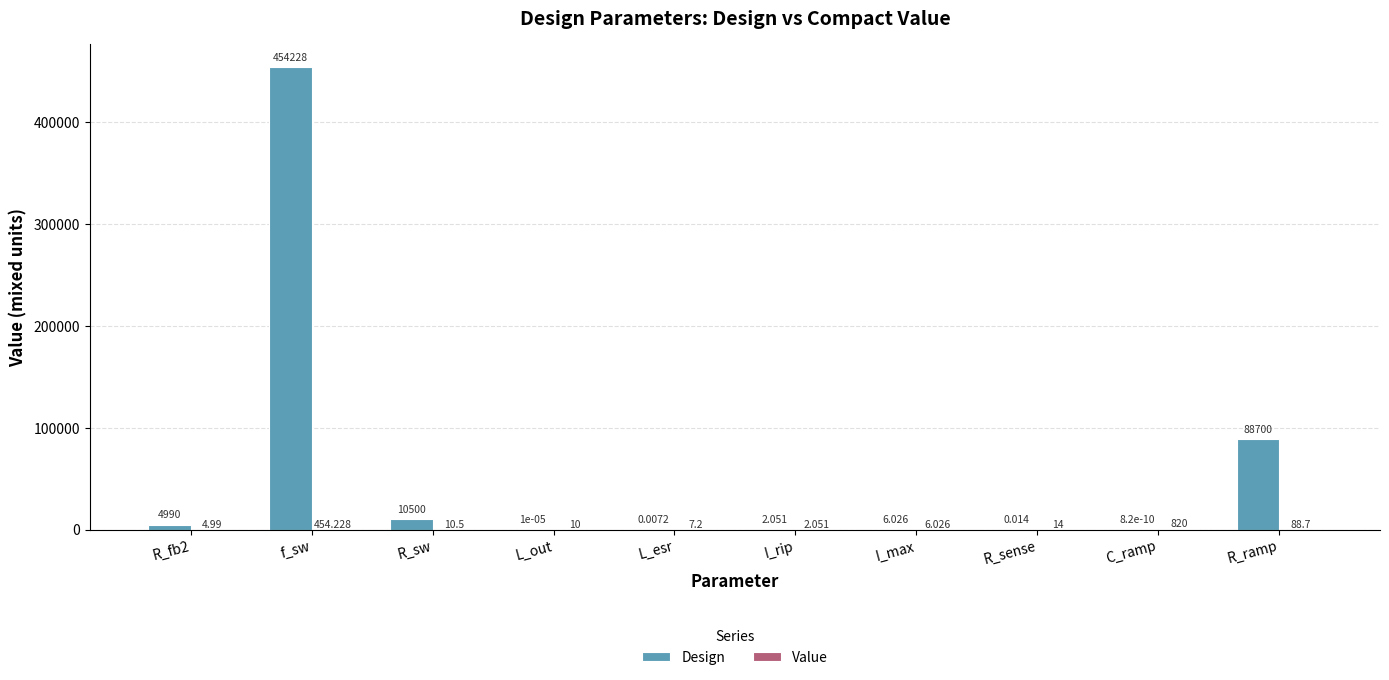

At which label is Design closest to 227114?

R_ramp